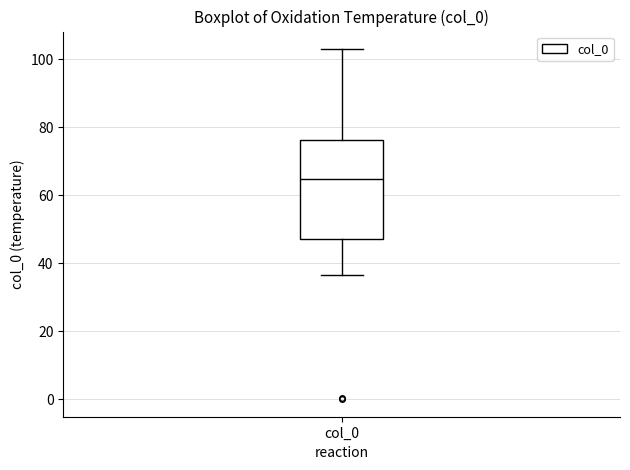

Where does the lower whisker of the box for col_0 end on the y-axis? The values are not printed on the chart, so give them approximately, as read against the axis.

36